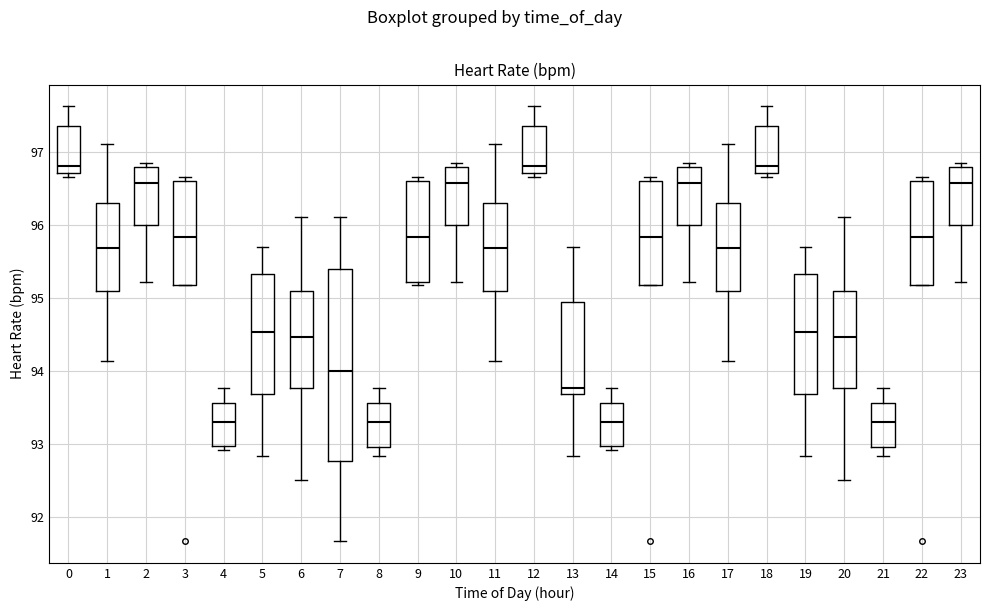

Reading left to right, transcribe this box plot: for each box, give where its median line is, the range the box spans, and where its two whiskers end, as read against the y-axis. The values are not printed on the chart, so give them approximately, as read against the axis.

0: median 96.8, box 96.7 to 97.4, whiskers 96.7 (just below the box's lower edge) to 97.6
1: median 95.7, box 95.1 to 96.3, whiskers 94.1 to 97.1
2: median 96.6, box 96.0 to 96.8, whiskers 95.2 to 96.9
3: median 95.8, box 95.2 to 96.6, whiskers 95.2 to 96.7
4: median 93.3, box 93.0 to 93.6, whiskers 92.9 to 93.8
5: median 94.5, box 93.7 to 95.3, whiskers 92.8 to 95.7
6: median 94.5, box 93.8 to 95.1, whiskers 92.5 to 96.1
7: median 94.0, box 92.8 to 95.4, whiskers 91.7 to 96.1
8: median 93.3, box 93.0 to 93.6, whiskers 92.8 to 93.8
9: median 95.8, box 95.2 to 96.6, whiskers 95.2 (just below the box's lower edge) to 96.7
10: median 96.6, box 96.0 to 96.8, whiskers 95.2 to 96.9
11: median 95.7, box 95.1 to 96.3, whiskers 94.1 to 97.1
12: median 96.8, box 96.7 to 97.4, whiskers 96.7 (just below the box's lower edge) to 97.6
13: median 93.8, box 93.7 to 94.9, whiskers 92.8 to 95.7
14: median 93.3, box 93.0 to 93.6, whiskers 92.9 to 93.8
15: median 95.8, box 95.2 to 96.6, whiskers 95.2 to 96.7
16: median 96.6, box 96.0 to 96.8, whiskers 95.2 to 96.9
17: median 95.7, box 95.1 to 96.3, whiskers 94.1 to 97.1
18: median 96.8, box 96.7 to 97.4, whiskers 96.7 (just below the box's lower edge) to 97.6
19: median 94.5, box 93.7 to 95.3, whiskers 92.8 to 95.7
20: median 94.5, box 93.8 to 95.1, whiskers 92.5 to 96.1
21: median 93.3, box 93.0 to 93.6, whiskers 92.8 to 93.8
22: median 95.8, box 95.2 to 96.6, whiskers 95.2 to 96.7
23: median 96.6, box 96.0 to 96.8, whiskers 95.2 to 96.9